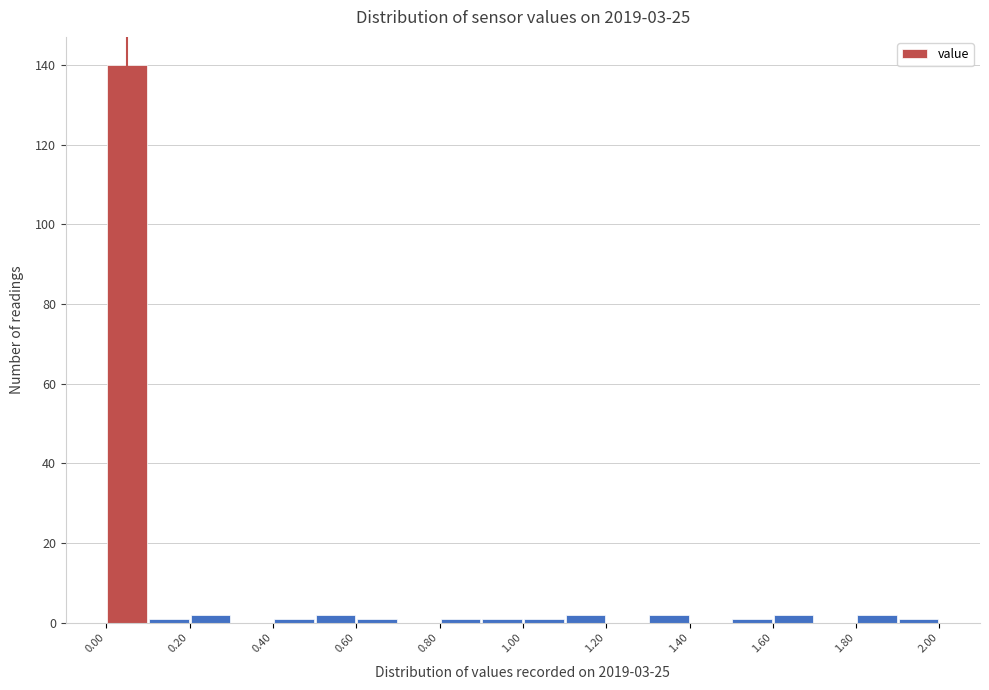

Over which range of the x-axis is the bar tallest?

0.0 to 0.1